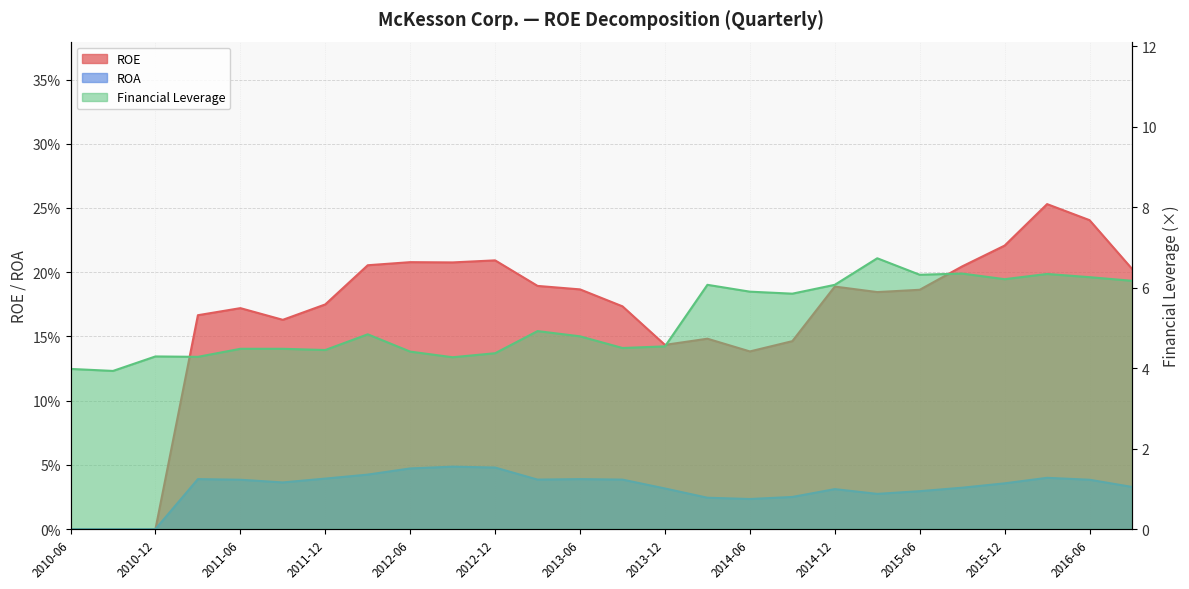

Reading left to right, list all the values displayed in this chart.

ROE: 0.0	0.0	0.0	0.2	0.2	0.2	0.2	0.2	0.2	0.2	0.2	0.2	0.2	0.2	0.1	0.1	0.1	0.1	0.2	0.2	0.2	0.2	0.2	0.3	0.2	0.2
ROA: 0.0	0.0	0.0	0.0	0.0	0.0	0.0	0.0	0.0	0.0	0.0	0.0	0.0	0.0	0.0	0.0	0.0	0.0	0.0	0.0	0.0	0.0	0.0	0.0	0.0	0.0
Financial Leverage: 4.0	3.9	4.3	4.3	4.5	4.5	4.5	4.8	4.4	4.3	4.4	4.9	4.8	4.5	4.5	6.1	5.9	5.8	6.1	6.7	6.3	6.3	6.2	6.3	6.3	6.2